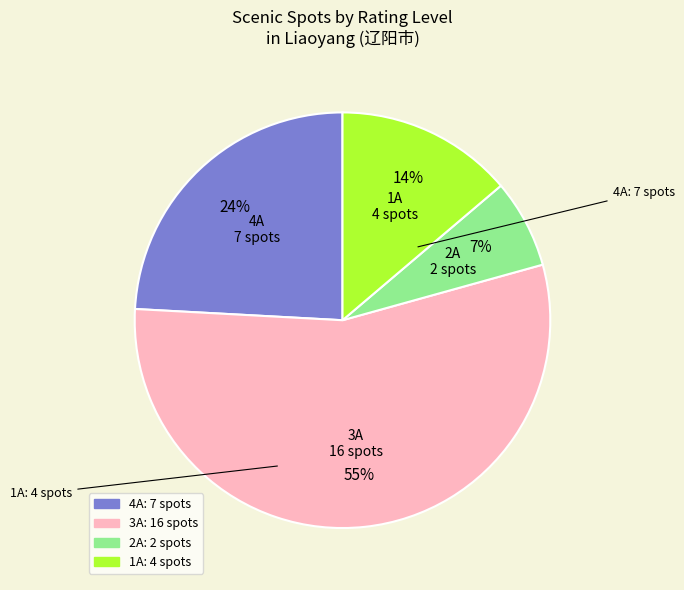

To the nearest percent, what portion does 4A represent?

24%